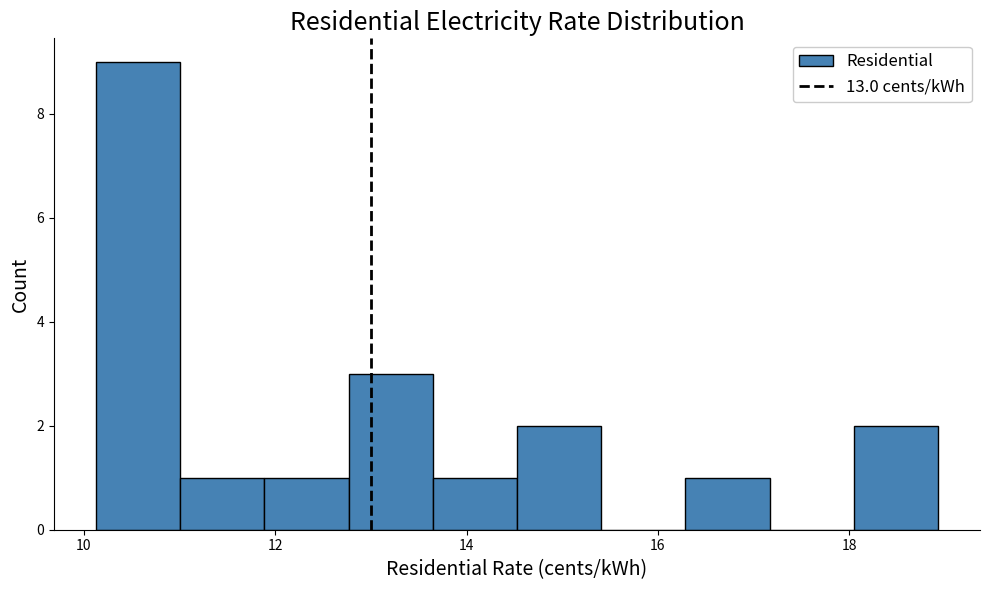

Reading left to right, transcribe this chart: for each bar, give the range it covers on the x-axis and its height. Neither the bar edges nor the heights are printed on the chart, so give them approximately, as read against the axes.

10.2 to 11.0: 9
11.0 to 11.8: 1
11.8 to 12.8: 1
12.8 to 13.6: 3
13.6 to 14.6: 1
14.6 to 15.4: 2
15.4 to 16.2: 0
16.2 to 17.2: 1
17.2 to 18.0: 0
18.0 to 19.0: 2